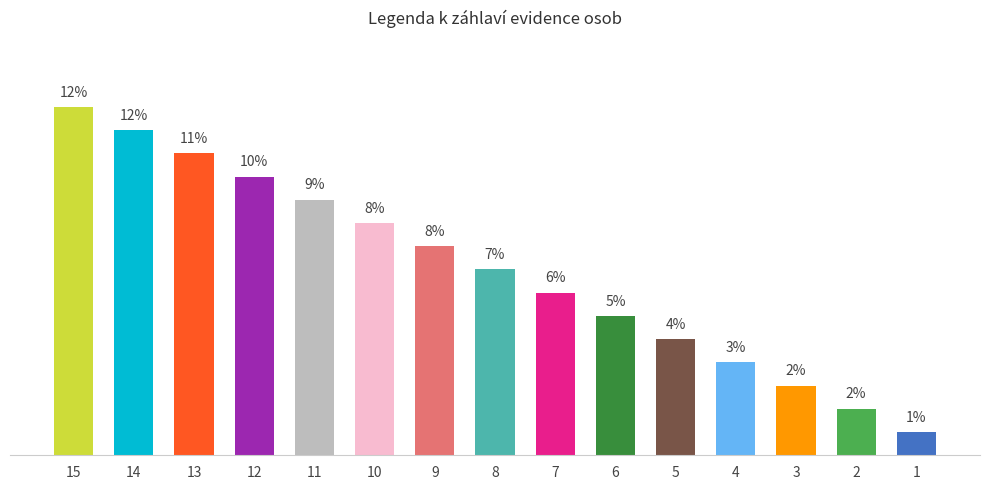

Reading left to right, transcribe all the data shown in this chart.

15=12.5	14=11.7	13=10.8	12=10.0	11=9.2	10=8.3	9=7.5	8=6.7	7=5.8	6=5.0	5=4.2	4=3.3	3=2.5	2=1.7	1=0.8